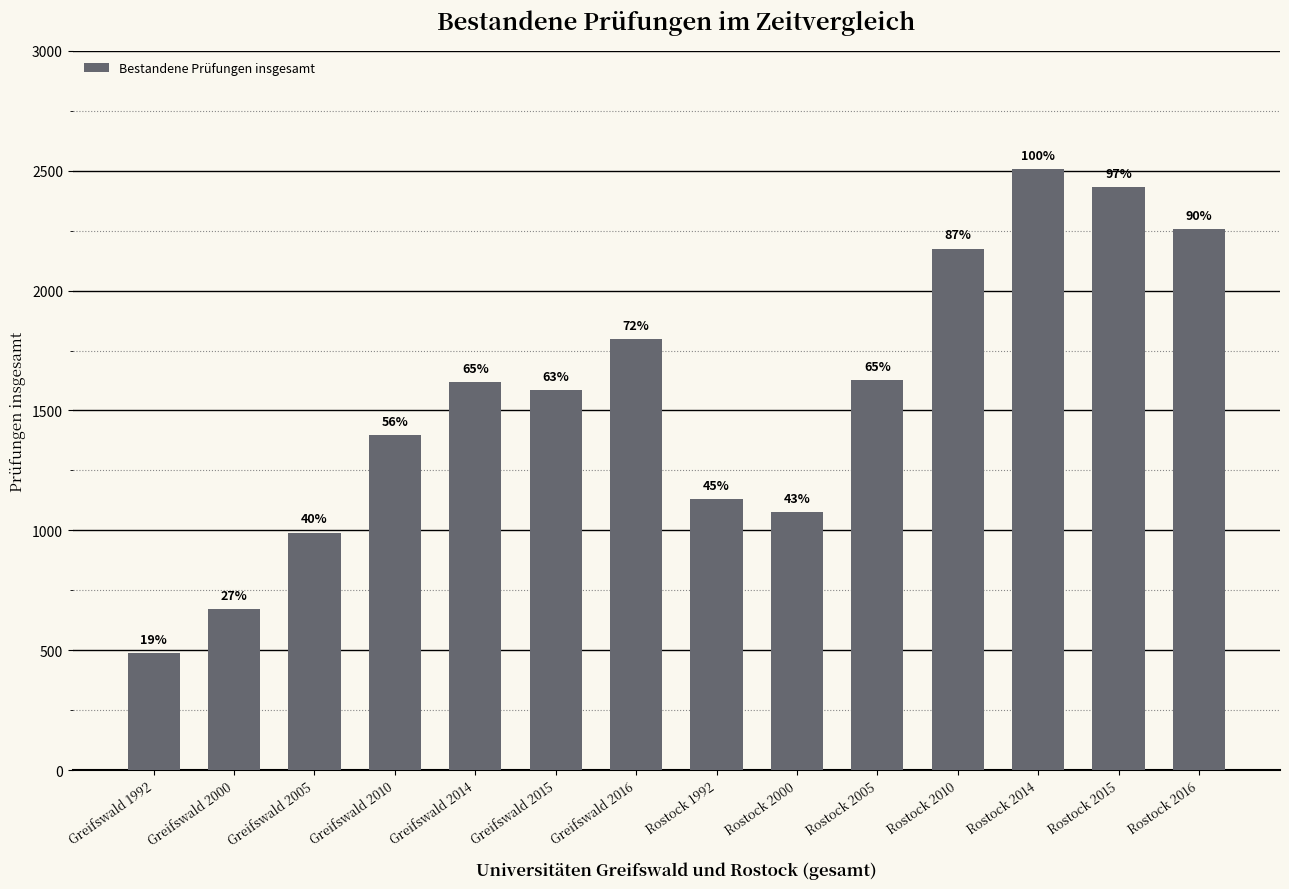

Where is the data nearest to the value 1498?

Greifswald 2015